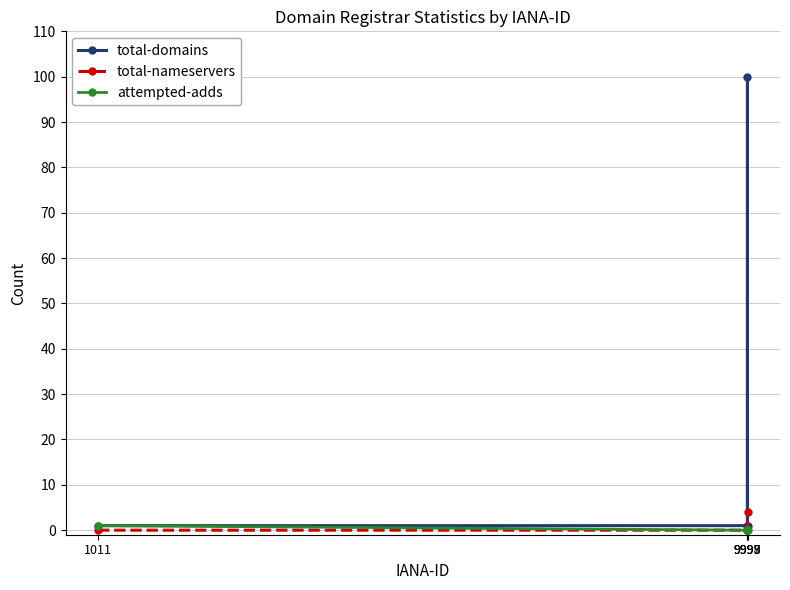

Which series has the largest range (max minus min)?

total-domains